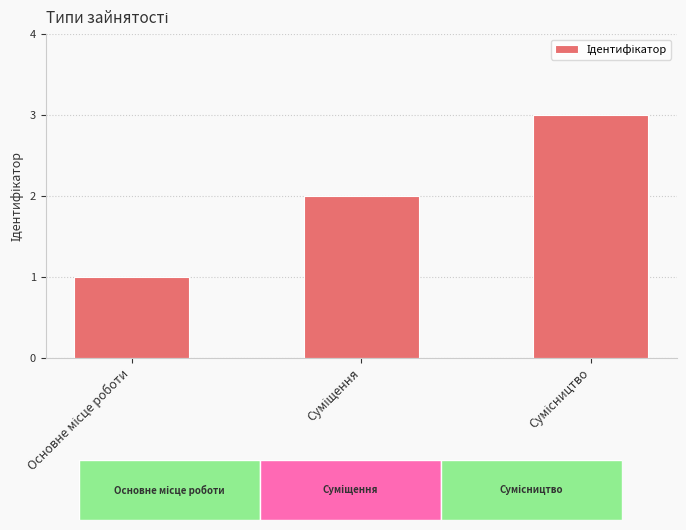

Rank the categories by value from lowest to highest.

Основне місце роботи, Суміщення, Сумісництво